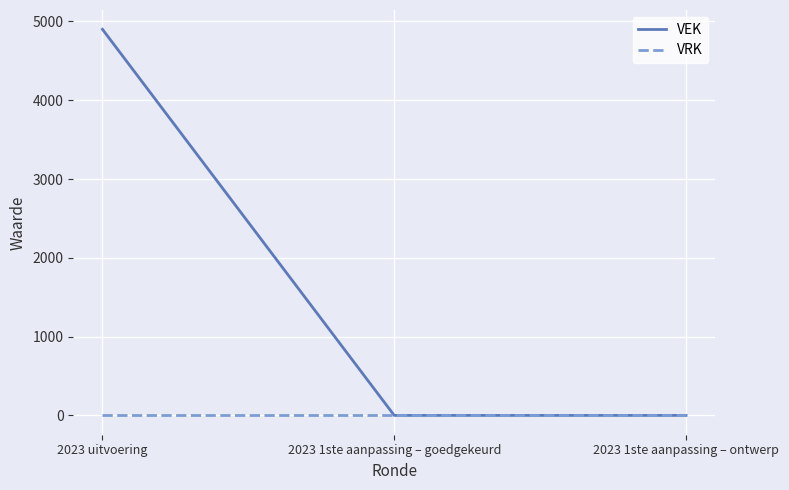

Is this an area chart (filled region under the line)?

No